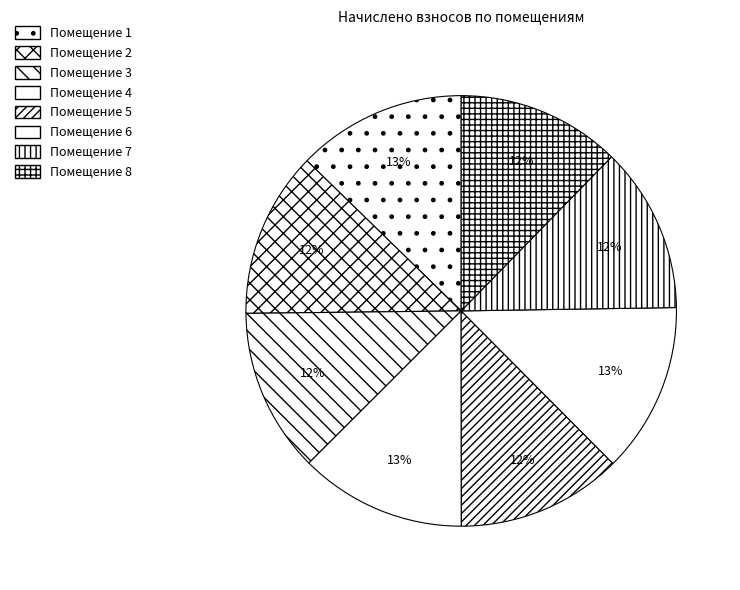

How many slices are in this pie chart?

8